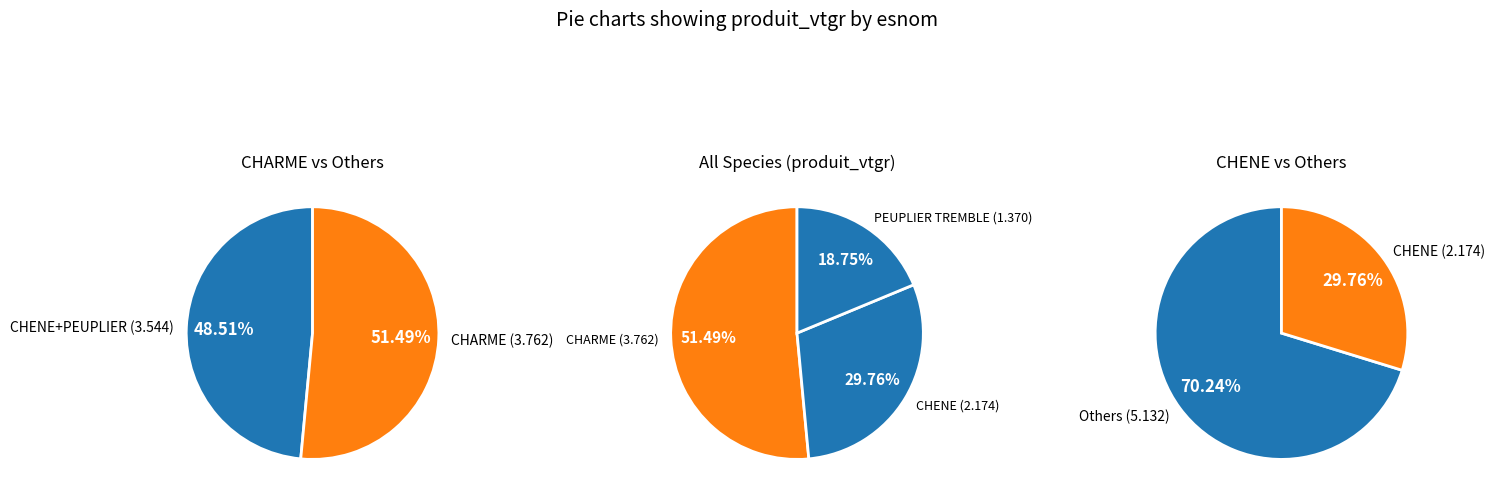

Do CHARME and PEUPLIER TREMBLE together represent more than half of the pie?

Yes